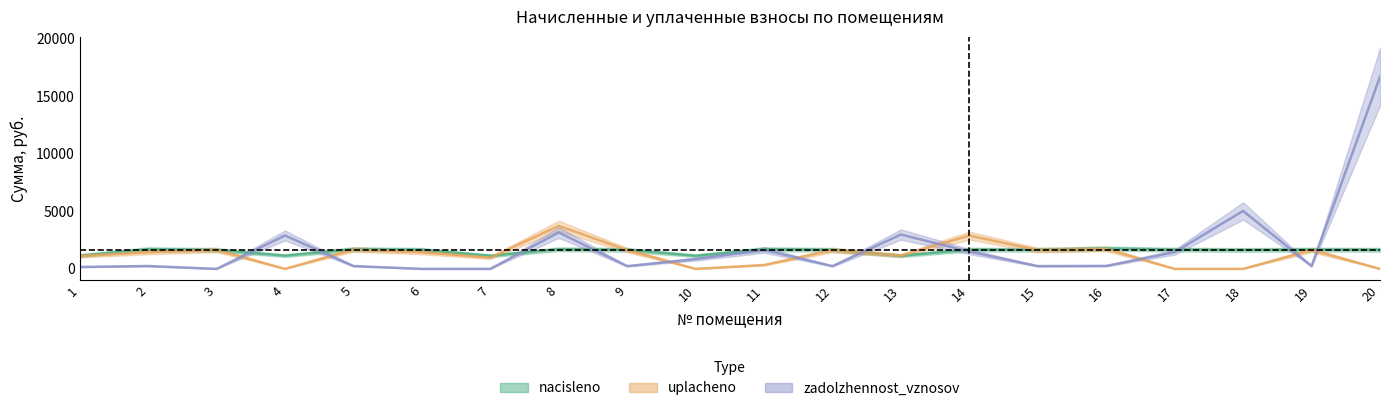

What is the difference between the highest and lowest values at 2?

1463.2